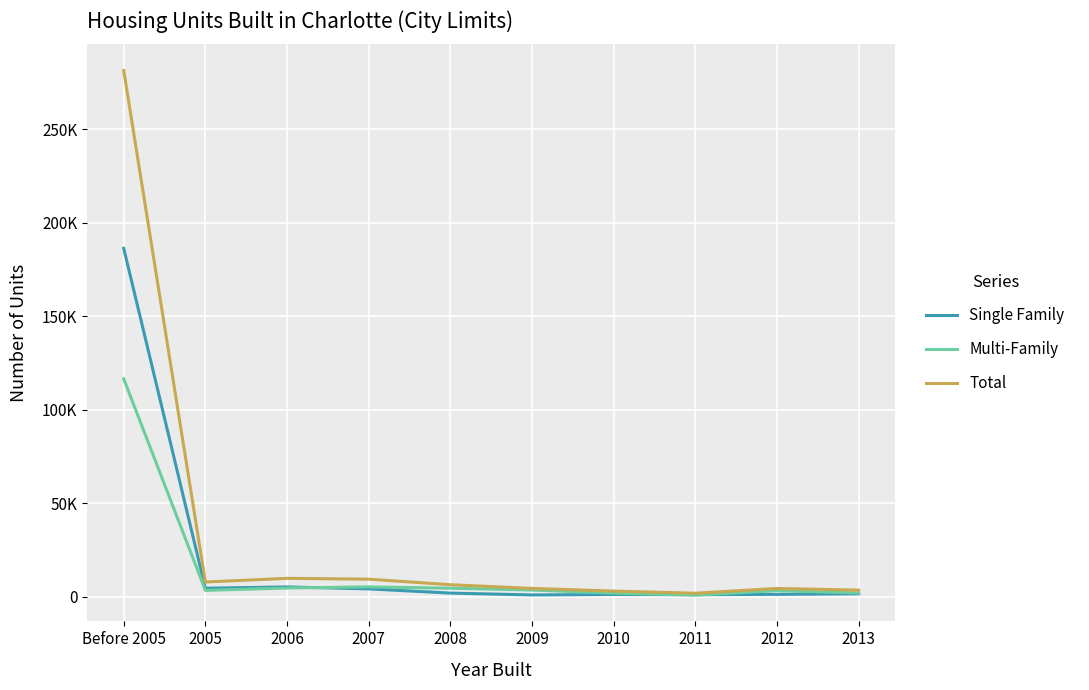

At how many categories does at least one series exceed 245906?

1